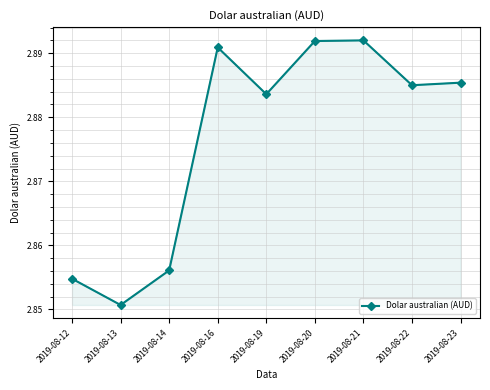

Count the values in the range 2 to 3.

9